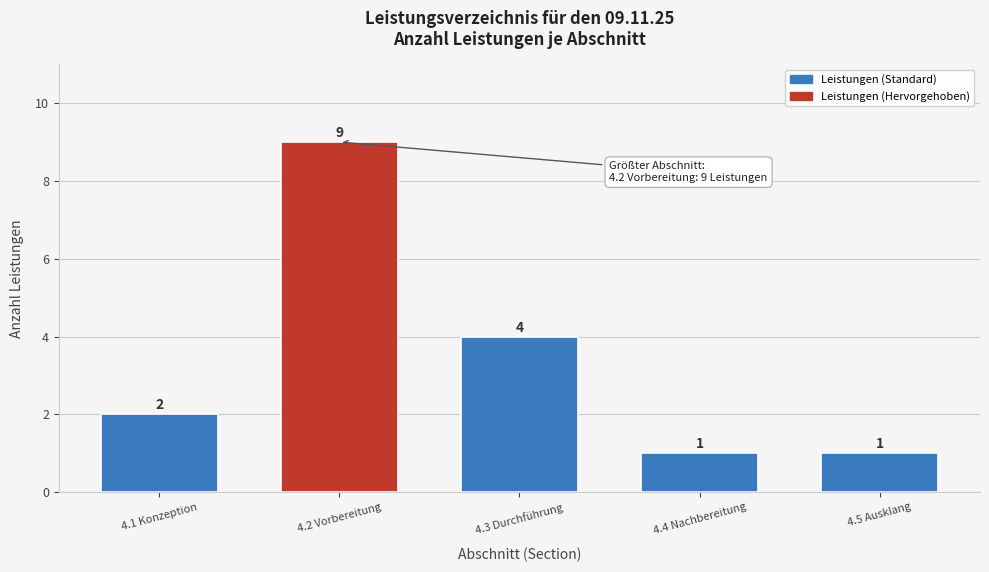

Reading right to left, list all the values displayed in this chart.

4.5 Ausklang=1	4.4 Nachbereitung=1	4.3 Durchführung=4	4.2 Vorbereitung=9	4.1 Konzeption=2